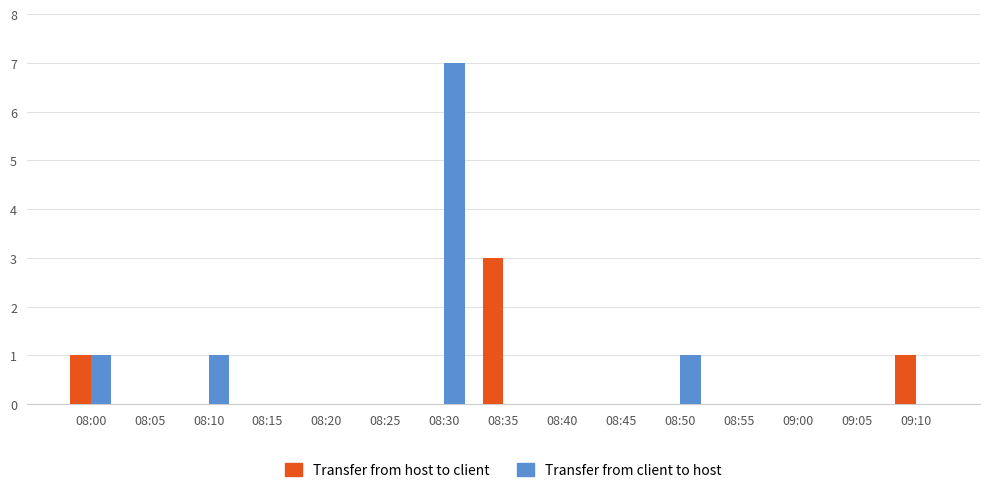

Reading right to left, extract all data points from this chart.

Transfer from host to client: 09:10=1	09:05=0	09:00=0	08:55=0	08:50=0	08:45=0	08:40=0	08:35=3	08:30=0	08:25=0	08:20=0	08:15=0	08:10=0	08:05=0	08:00=1
Transfer from client to host: 09:10=0	09:05=0	09:00=0	08:55=0	08:50=1	08:45=0	08:40=0	08:35=0	08:30=7	08:25=0	08:20=0	08:15=0	08:10=1	08:05=0	08:00=1